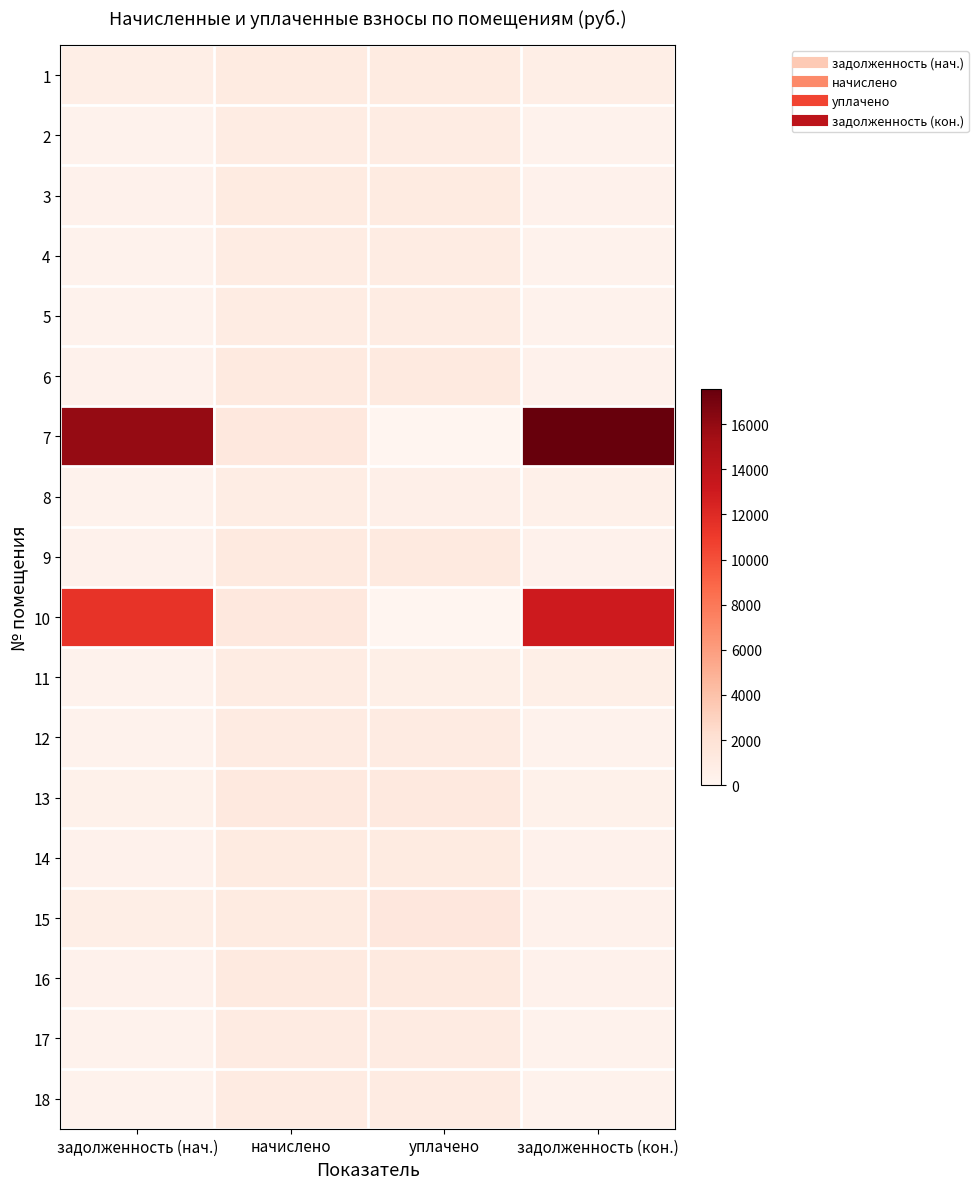

What is the difference between the highest and lowest values at задолженность (кон.)?

17272.9